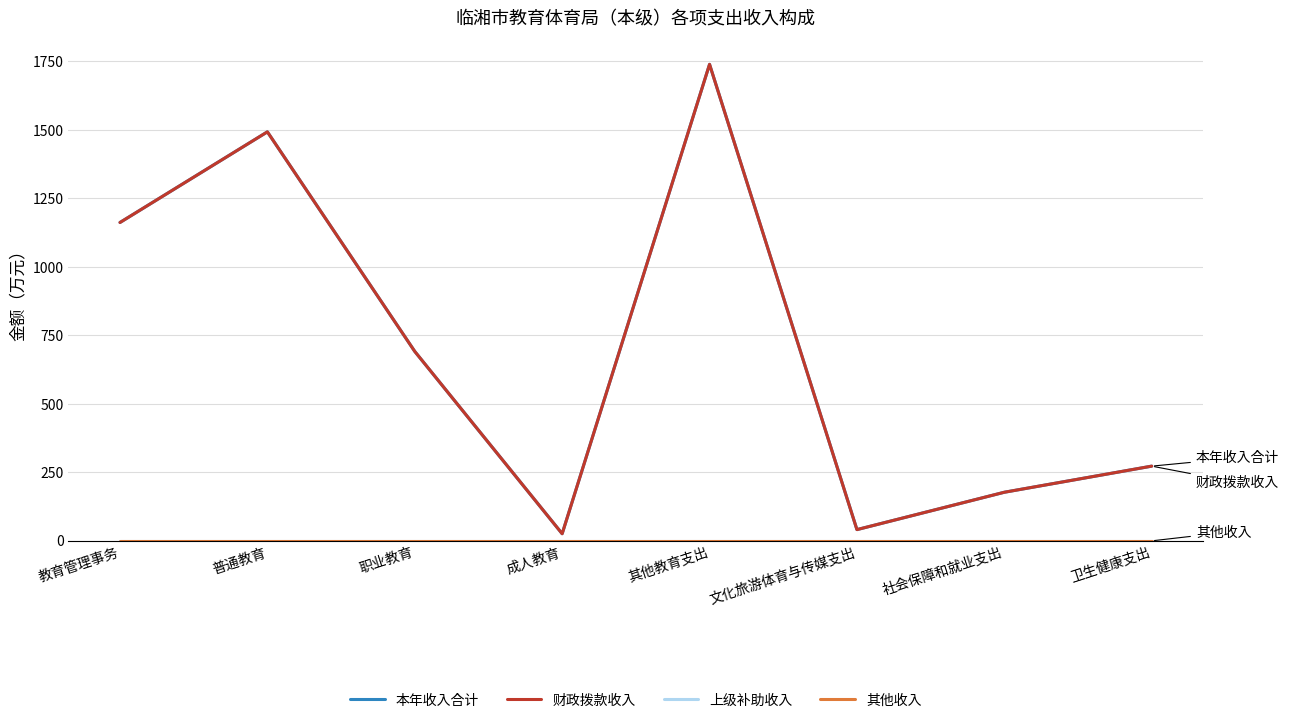

What is the difference between the highest and lowest values at 其他教育支出?

1739.2